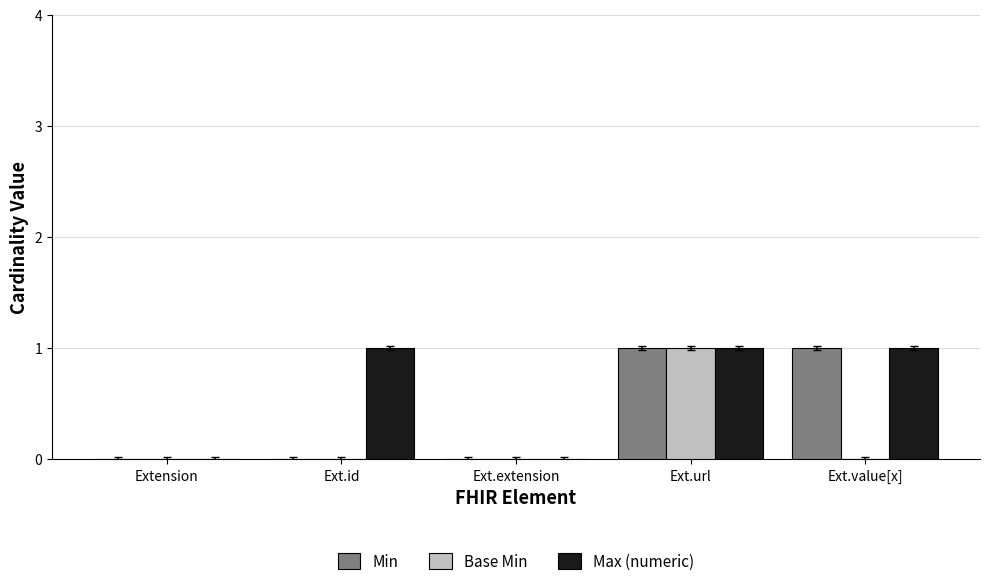

What are all the series names shown in the legend?

Min, Base Min, Max (numeric)